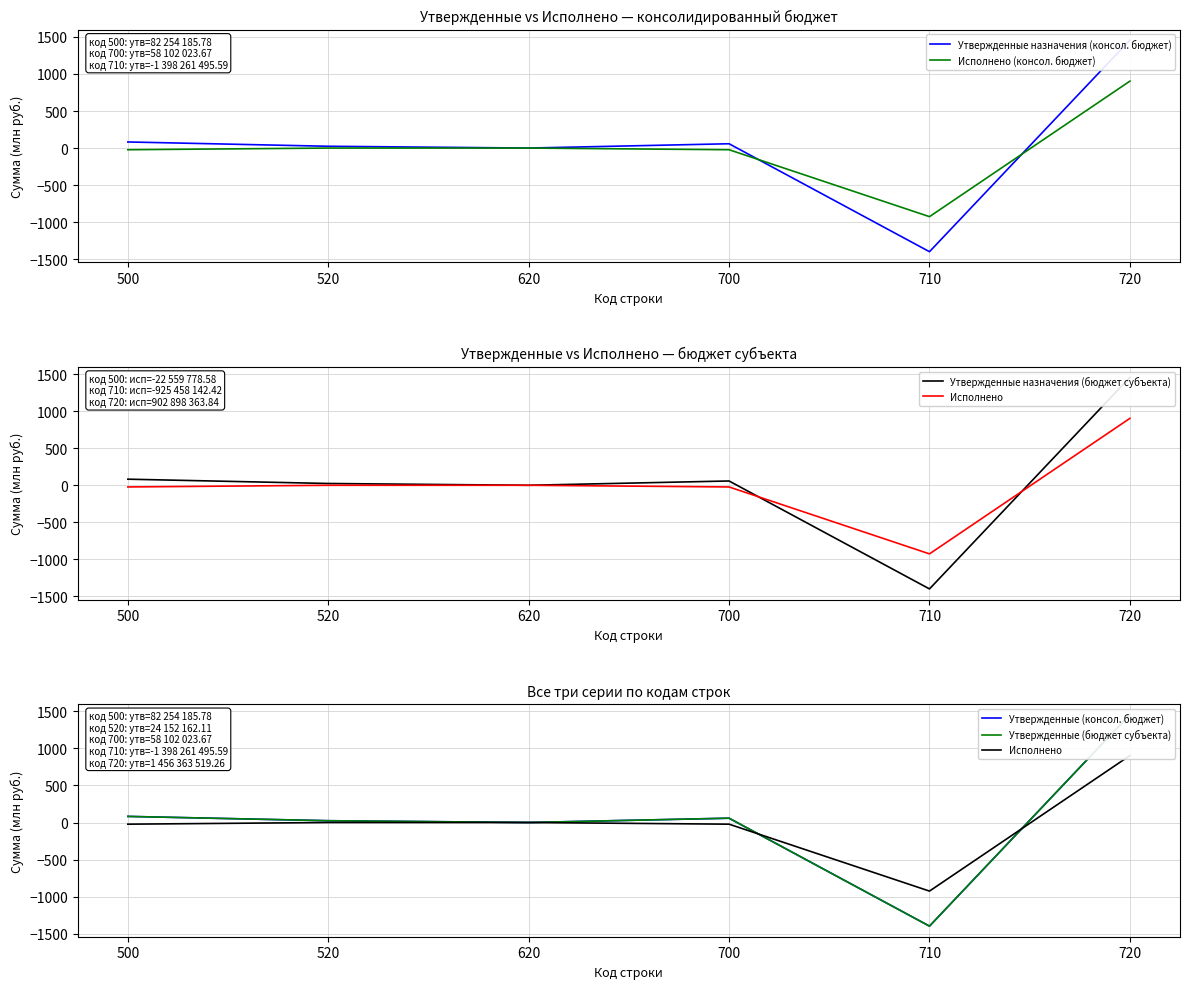

Does the chart display data point markers on the line(s)?

No